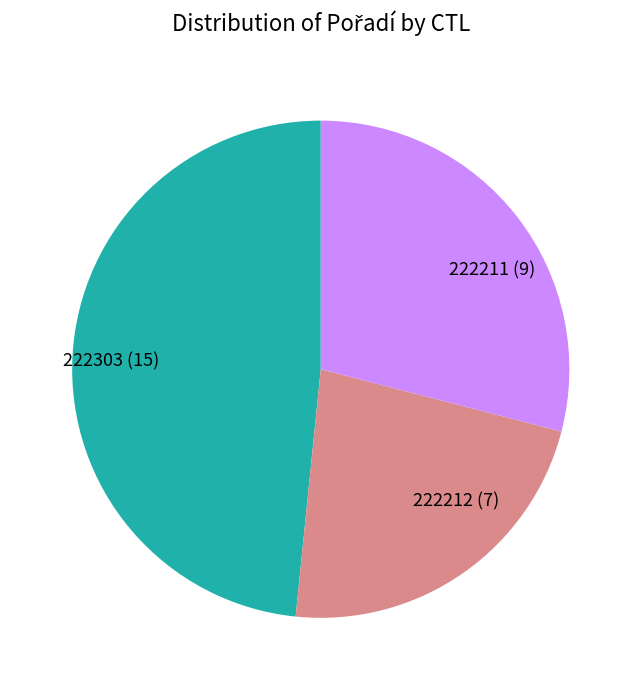

Is there a majority slice in this chart?

No